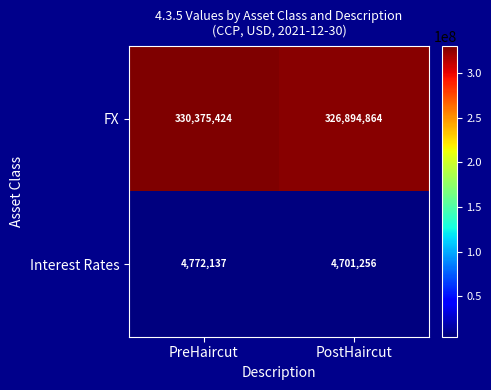

What is the total value across all series at PostHaircut?

331596120